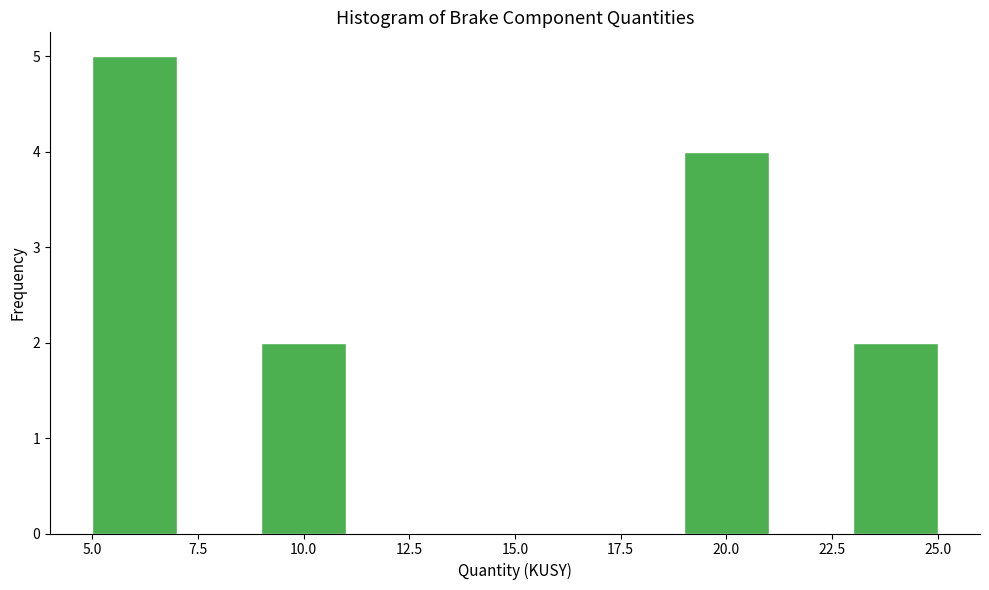

Reading left to right, list every bar in this chart as the range it spans on the x-axis followed by its height. The values are not printed on the chart, so give them approximately, as read against the axis.

5 to 7: 5
7 to 9: 0
9 to 11: 2
11 to 13: 0
13 to 15: 0
15 to 17: 0
17 to 19: 0
19 to 21: 4
21 to 23: 0
23 to 25: 2